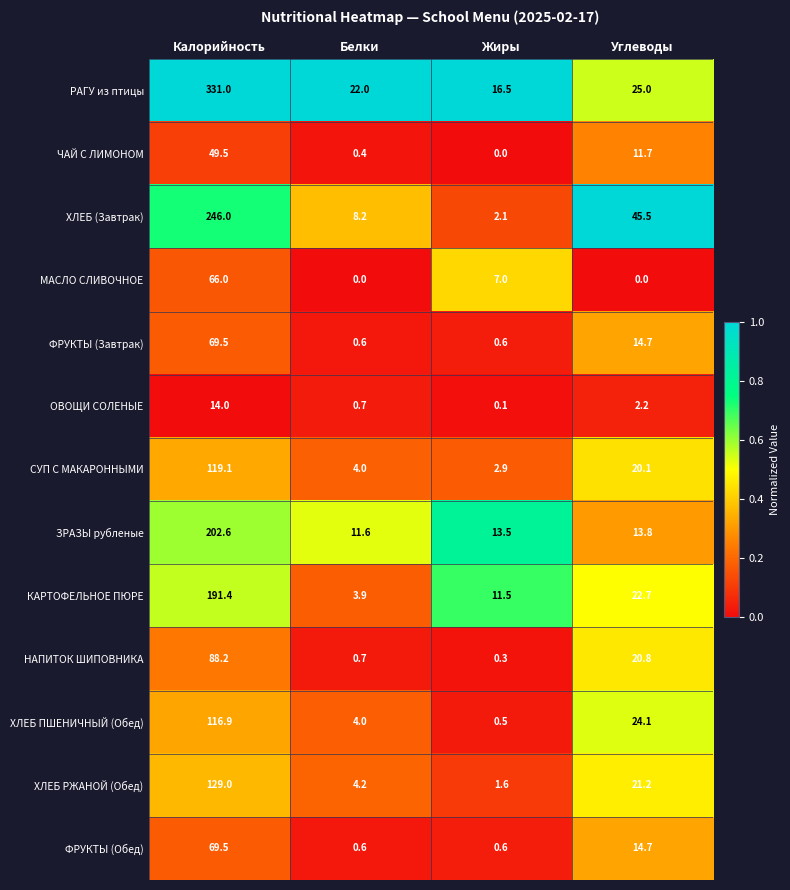

List the labels in order of ХЛЕБ ПШЕНИЧНЫЙ (Обед) value, largest first.

Калорийность, Углеводы, Белки, Жиры